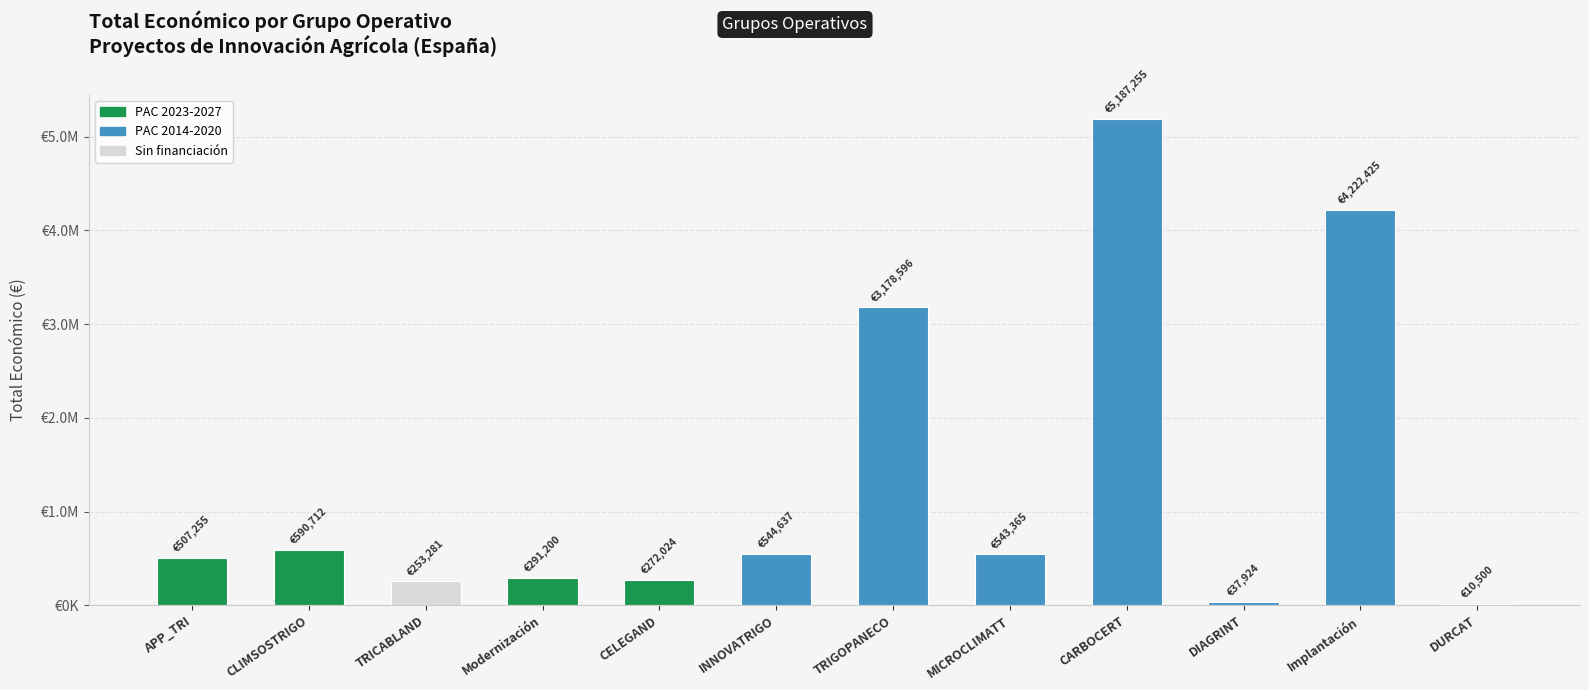

Are the bars horizontal?

No